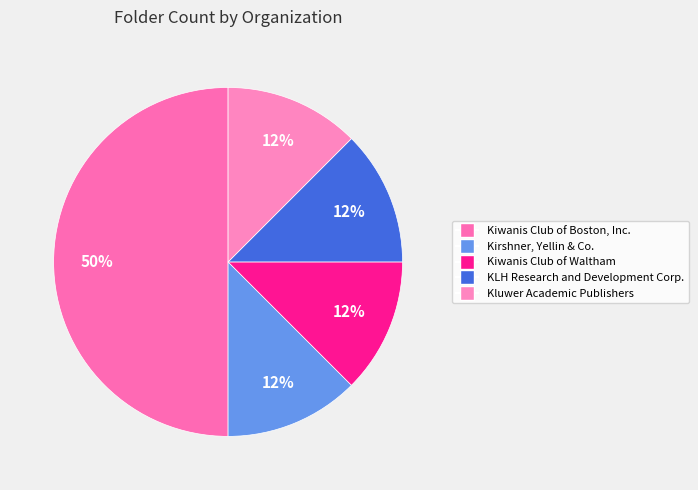

To the nearest percent, what is the difference between the largest and smallest slice percentages?

38%